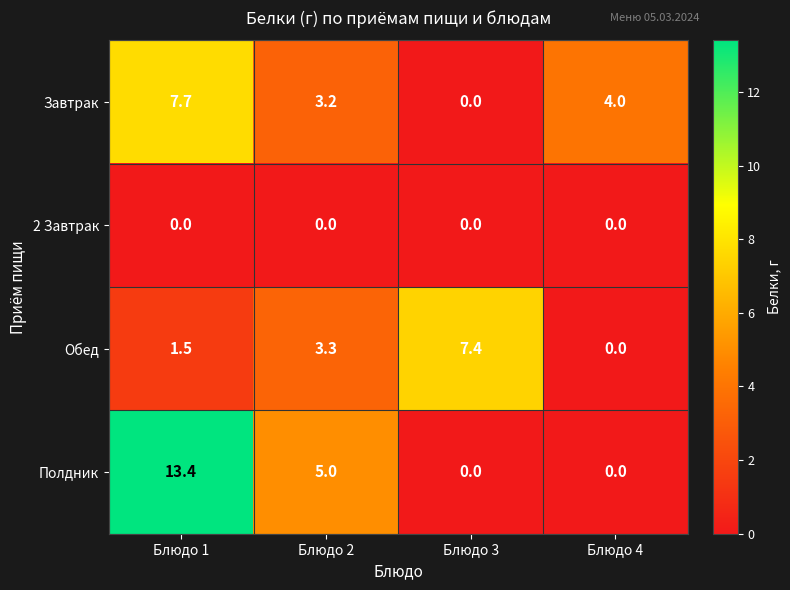

How many distinct data groups are displayed?

4